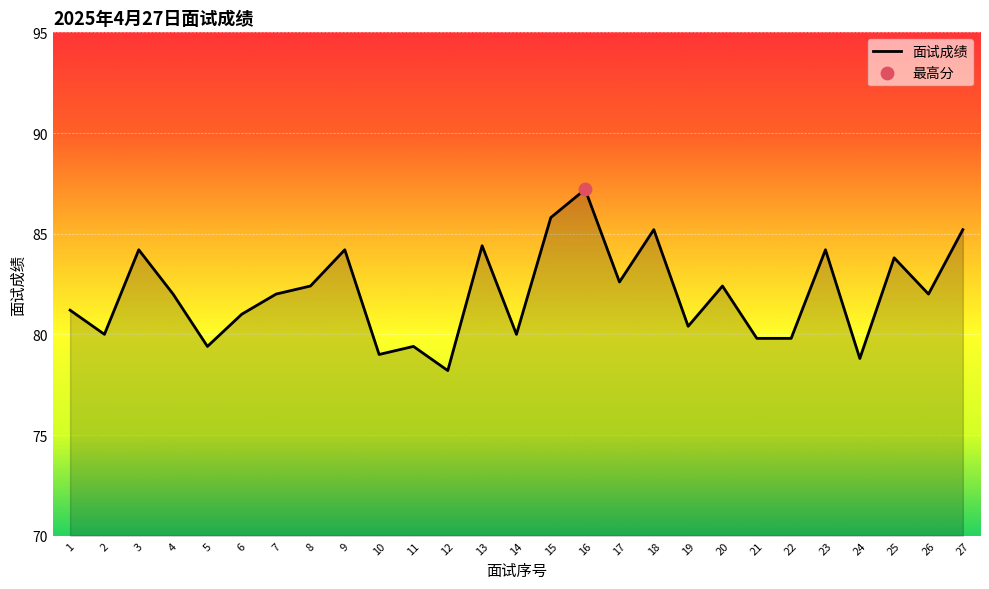

Which has a higher value, 26 or 11?

26